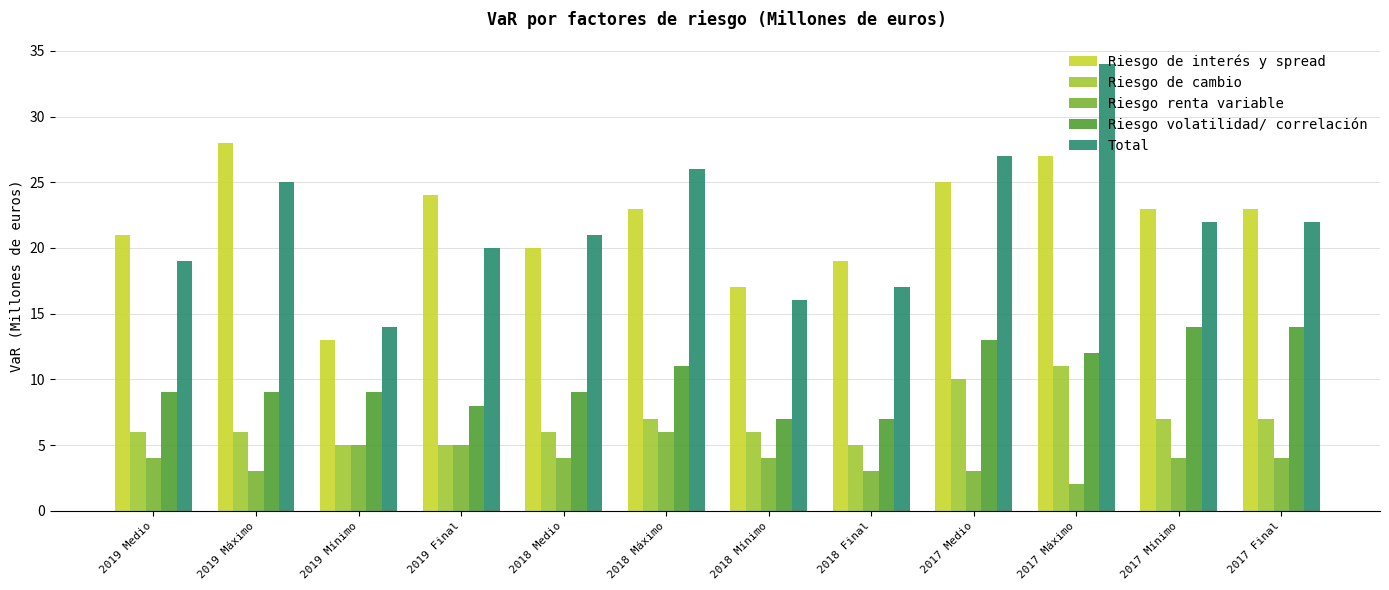

Is it true that Total equals 22 at 2017 Final?

True